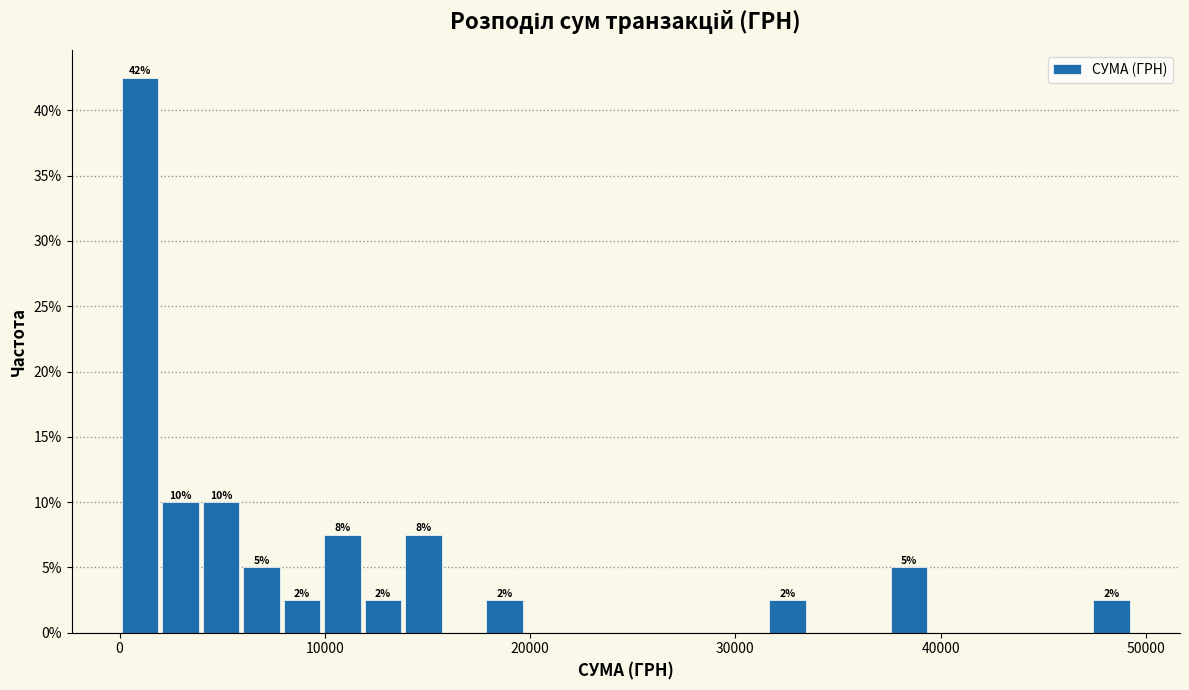

Around what value on the x-axis is the tallest bar? Give the approximate position of its centre, as read against the axis.

1000